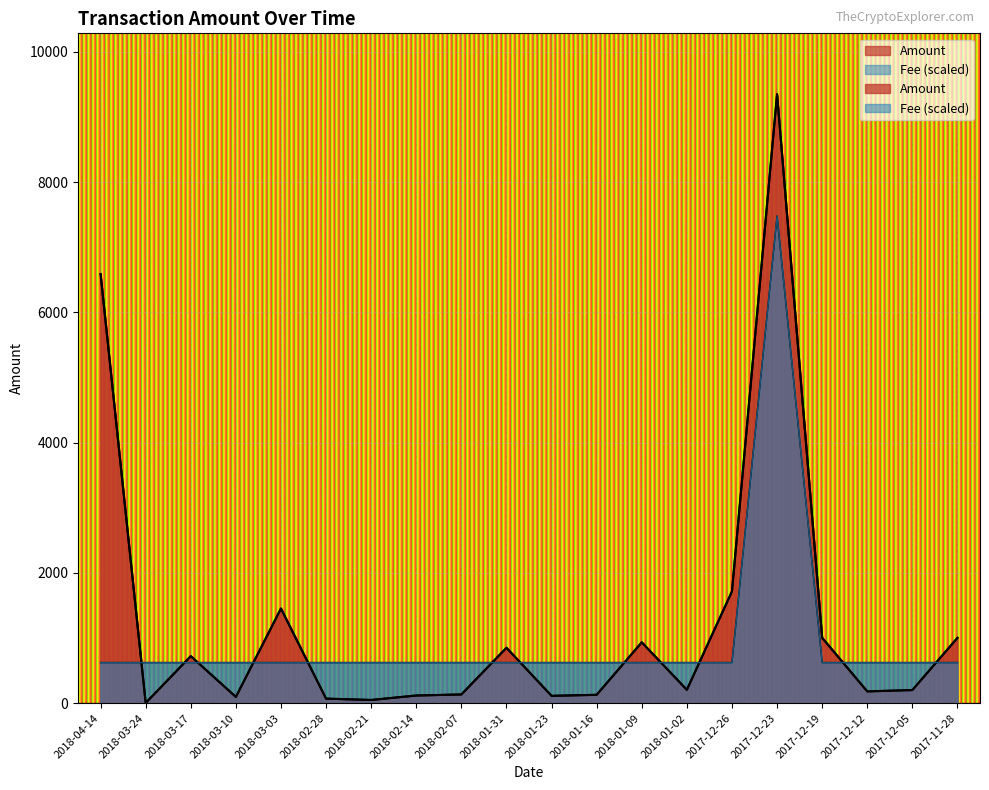

How many series are shown in this chart?

2